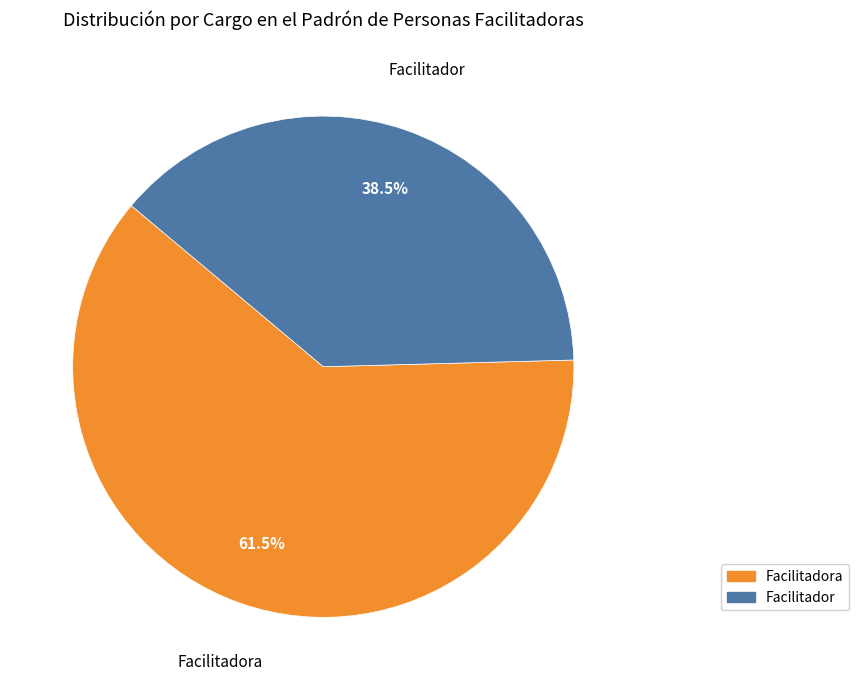

Is there any slice that represents more than half of the pie?

Yes